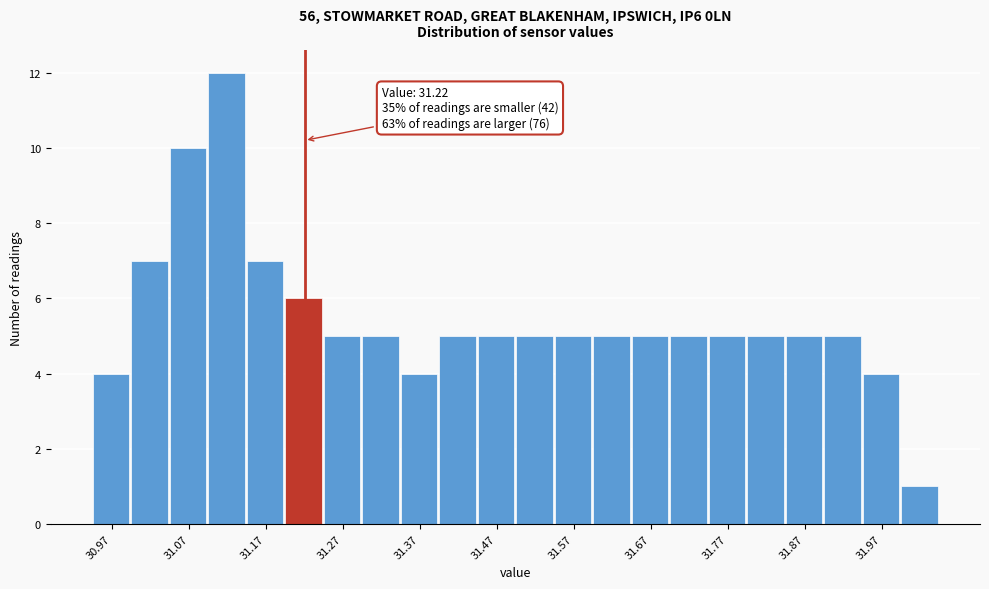

Which range on the x-axis has the tallest bar?

31.095 to 31.145